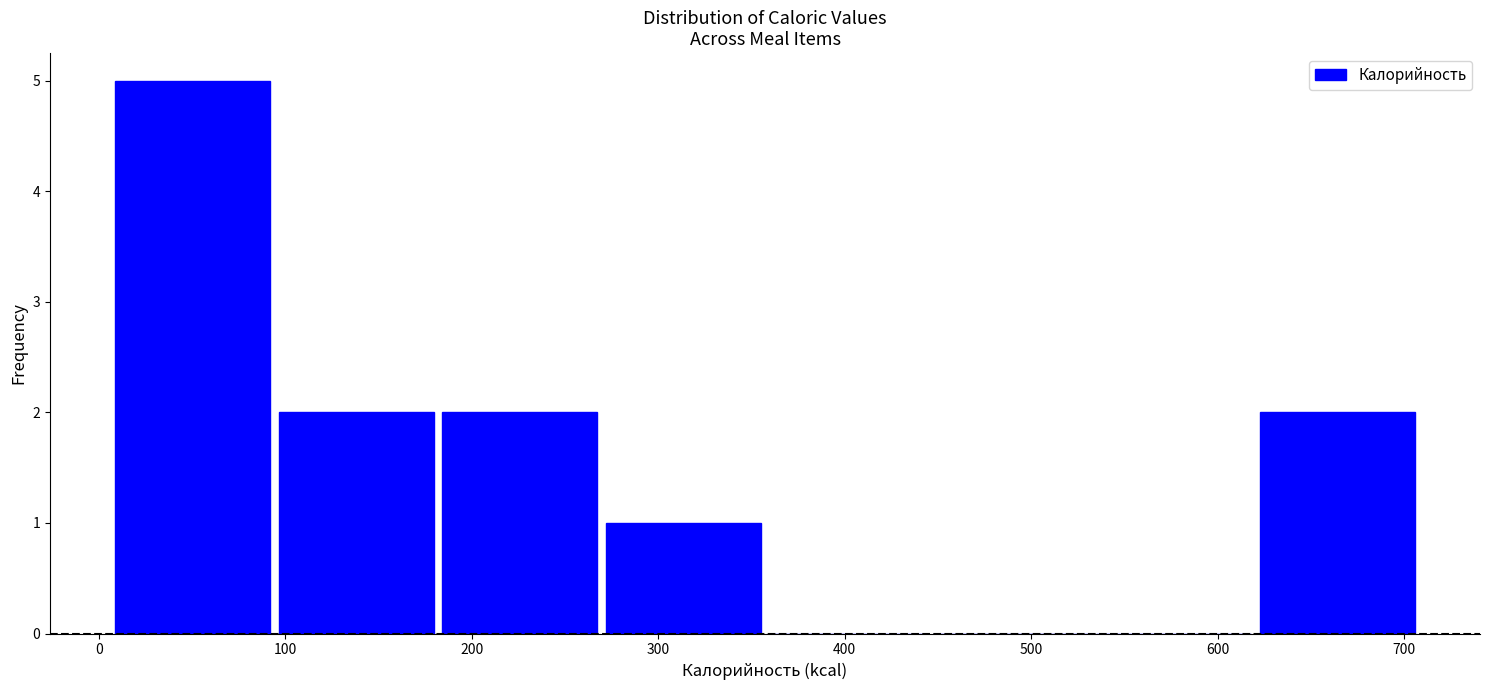

Over which range of the x-axis is the bar tallest?

10 to 90